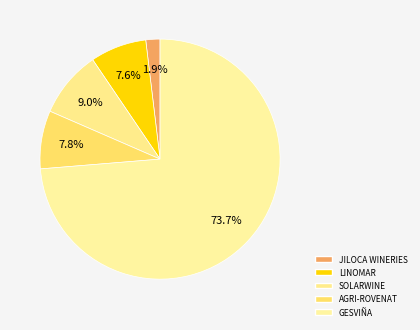

What percentage do SOLARWINE and AGRI-ROVENAT together represent?

16.8%